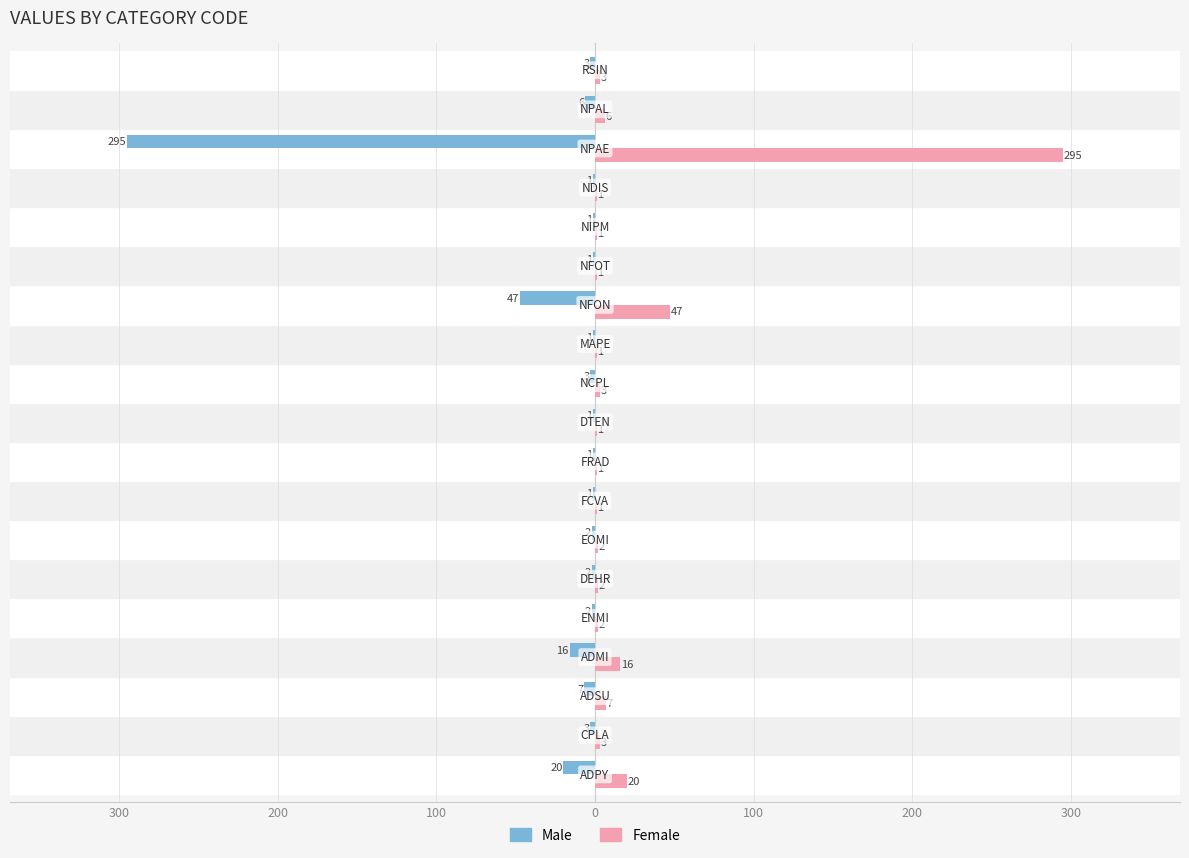

Reading left to right, list all the values displayed in this chart.

Male: -20	-3	-7	-16	-2	-2	-2	-1	-1	-1	-3	-1	-47	-1	-1	-1	-295	-6	-3
Female: 20	3	7	16	2	2	2	1	1	1	3	1	47	1	1	1	295	6	3